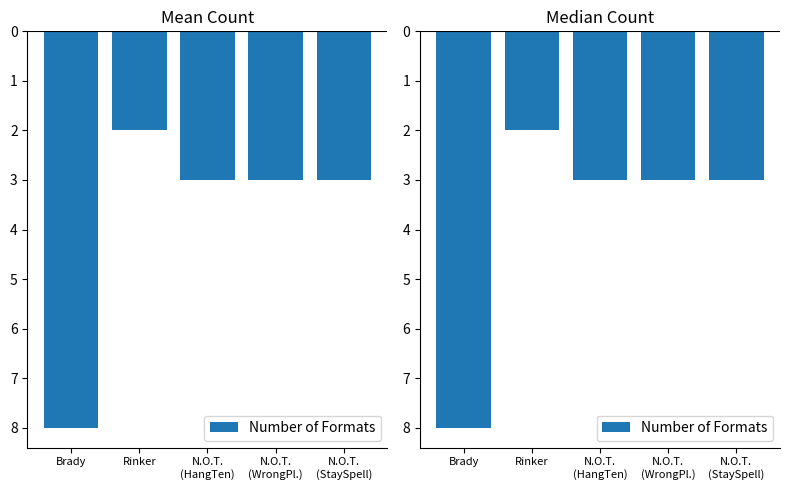

The value at Rinker is -3. True or false?

False